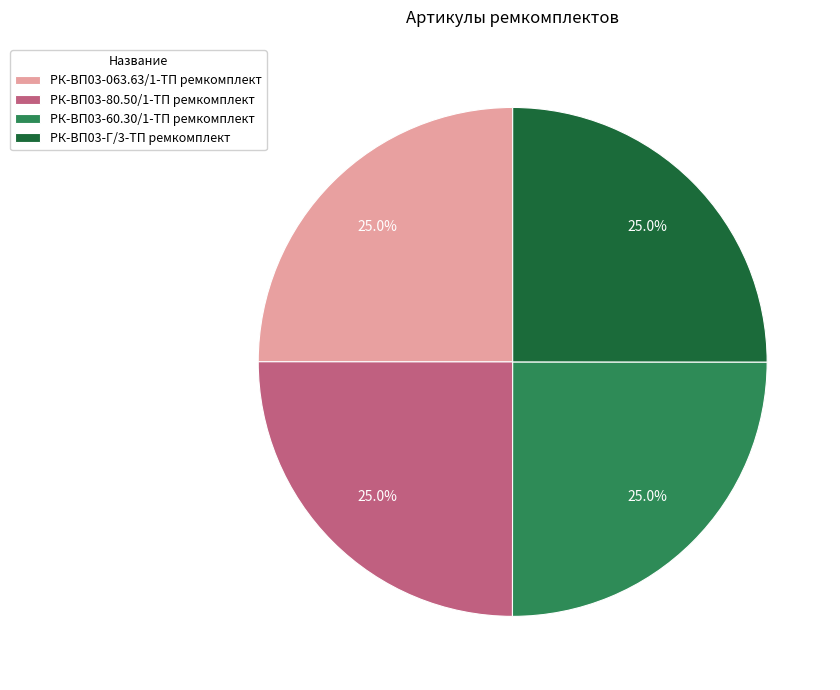

What percentage is the РК-ВП03-Г/3-ТП ремкомплект slice, to the nearest percent?

25%